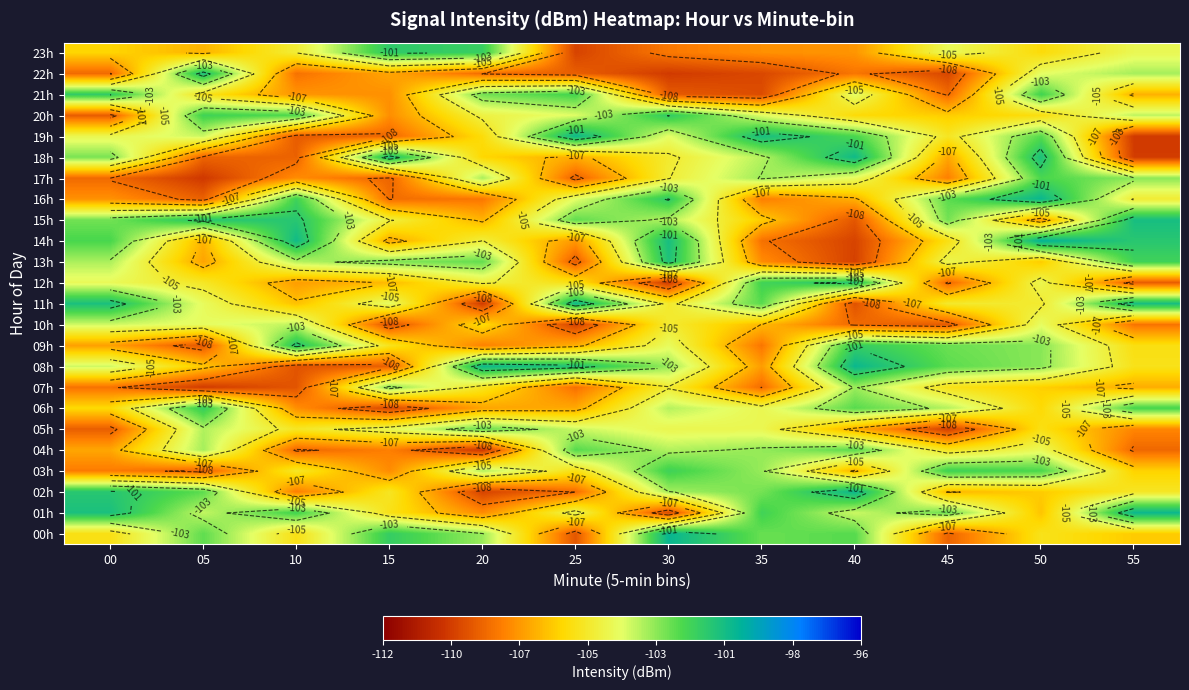

The value of 00h at 00 is -105.6. True or false?

True